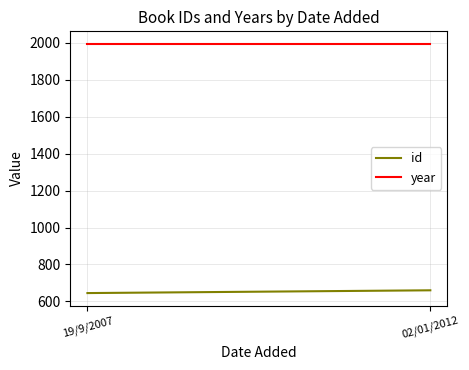

Is this an area chart (filled region under the line)?

No